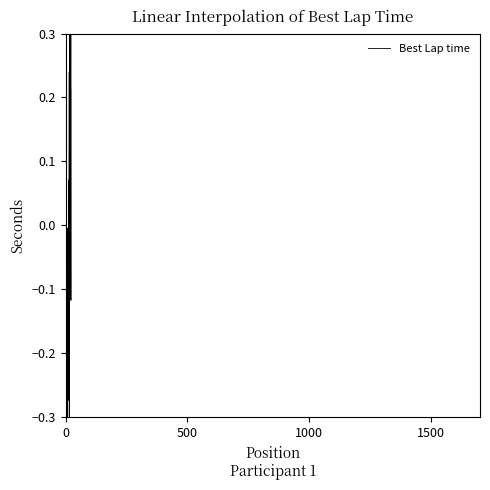

Between 9 and 18, which is larger?

18